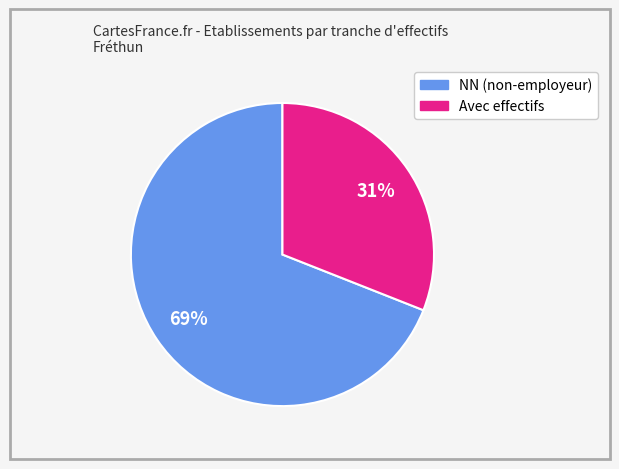

How many slices are in this pie chart?

2